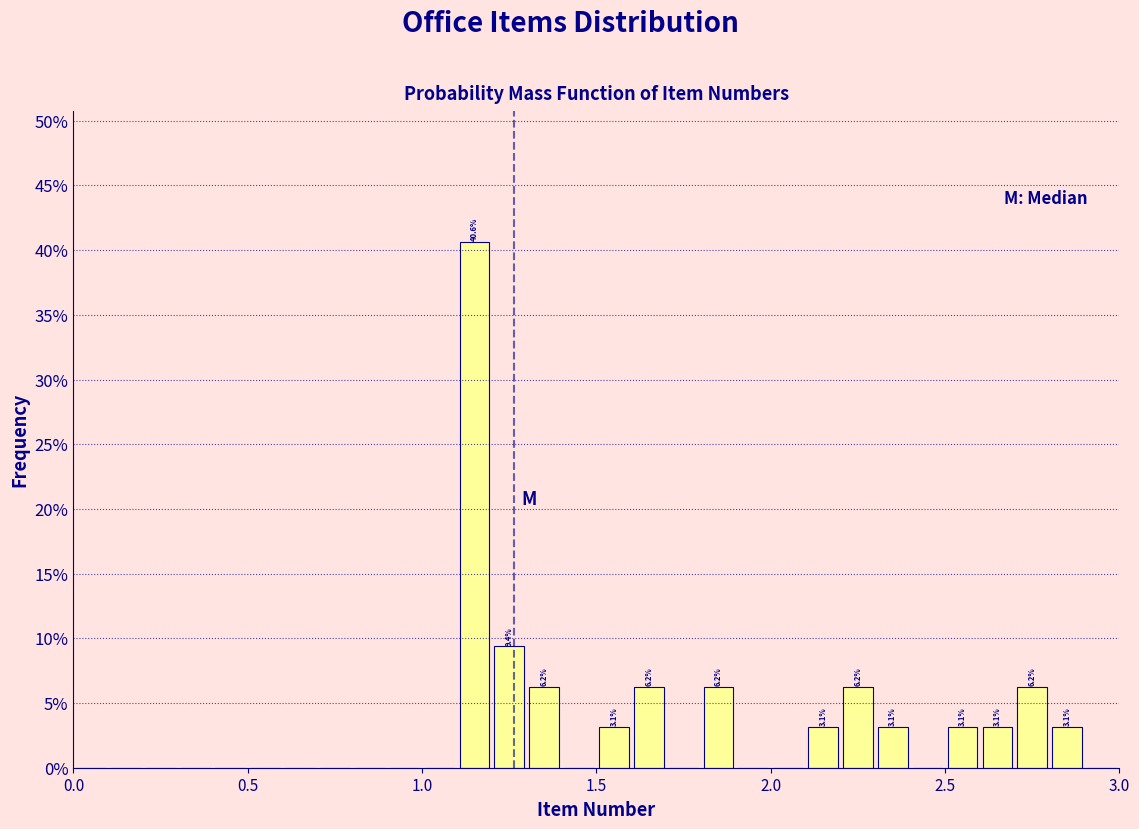

Read against the x-axis, roughly where is the centre of the tallest bar?

1.15